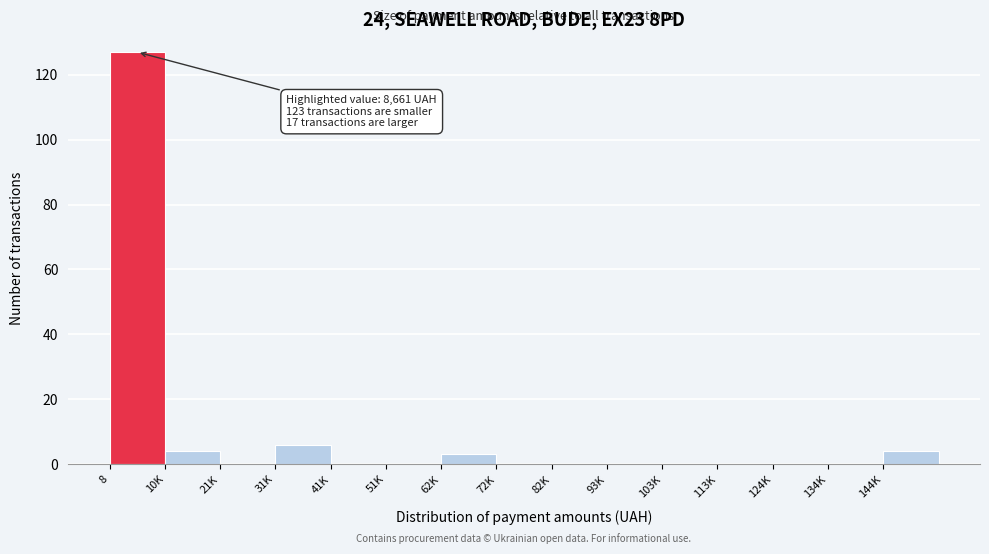

Reading left to right, list all the values displayed in this chart.

8=127	10K=4	21K=0	31K=6	41K=0	51K=0	62K=3	72K=0	82K=0	93K=0	103K=0	113K=0	124K=0	134K=0	144K=4